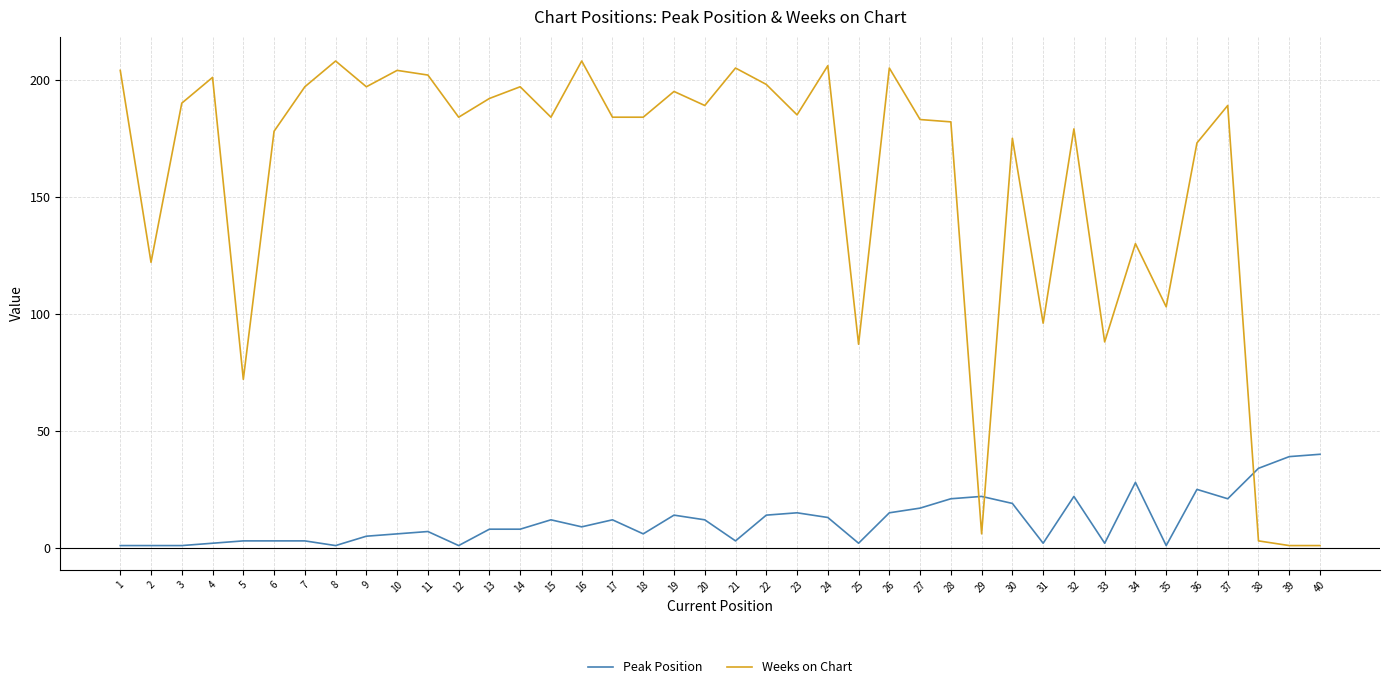

What is the maximum value shown in the chart?

208